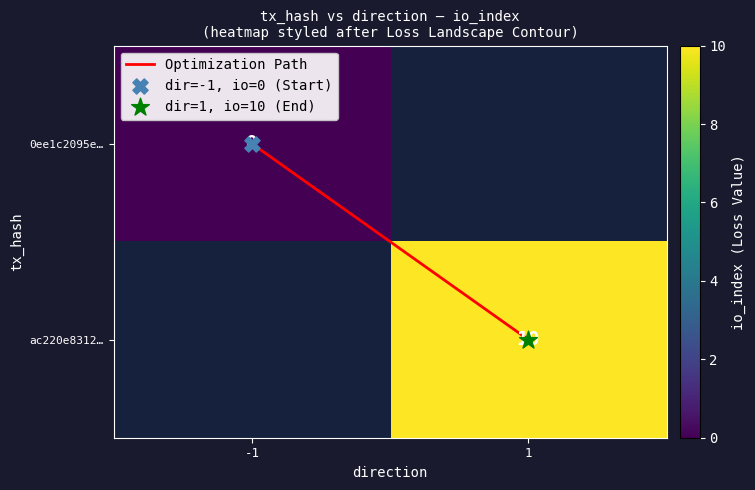

List the labels in order of ac220e8312… value, largest first.

-1, 1